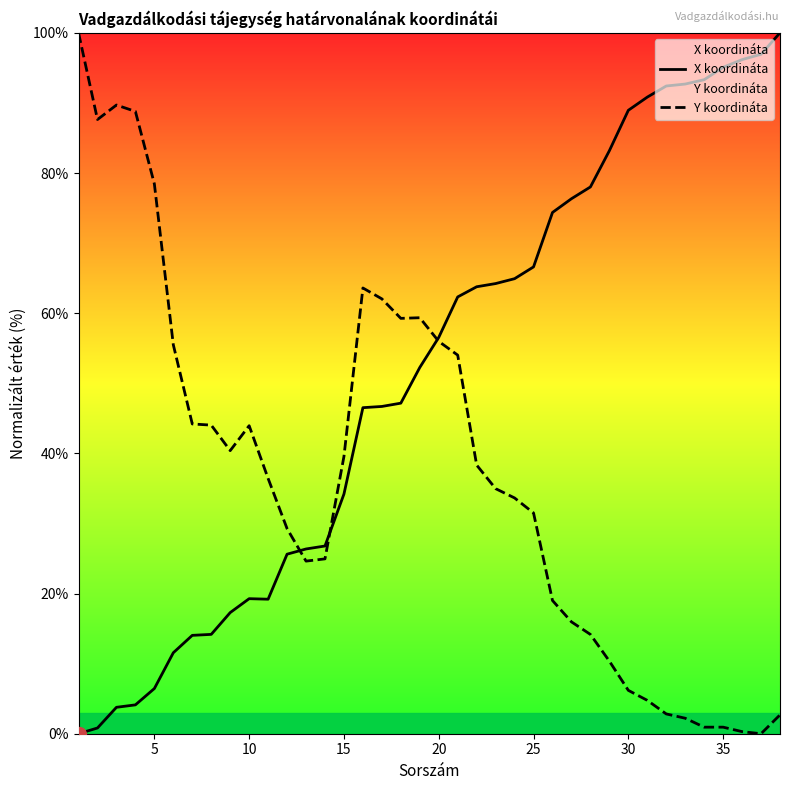

Is it true that Y koordináta equals 56.0 at 20?

True